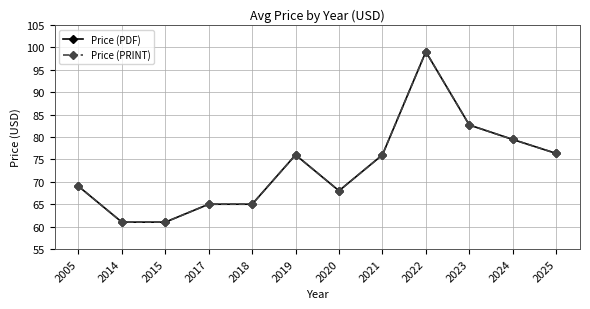

Does the chart have visible grid lines?

Yes